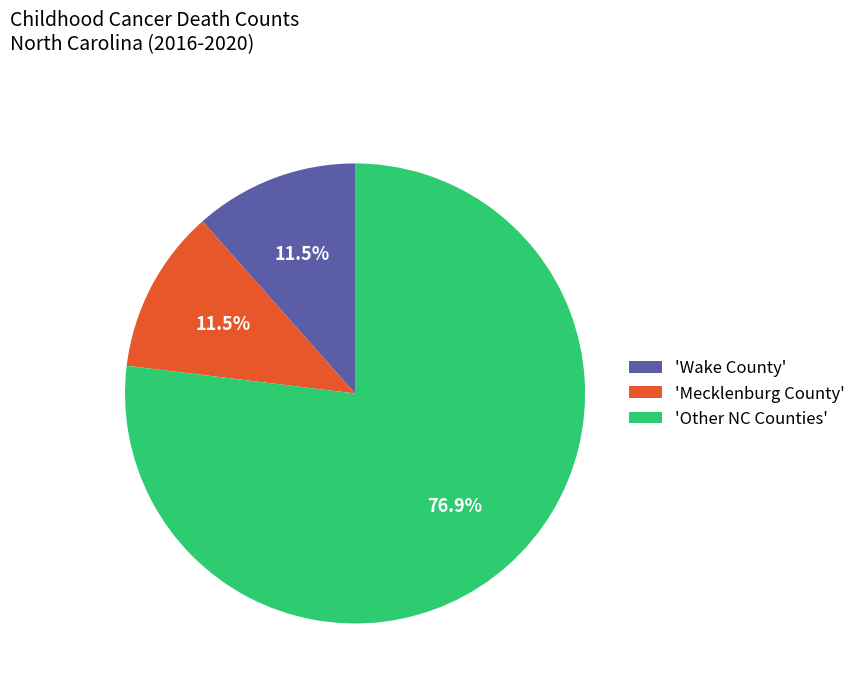

What percentage is NOT represented by 'Wake County'?

88.5%